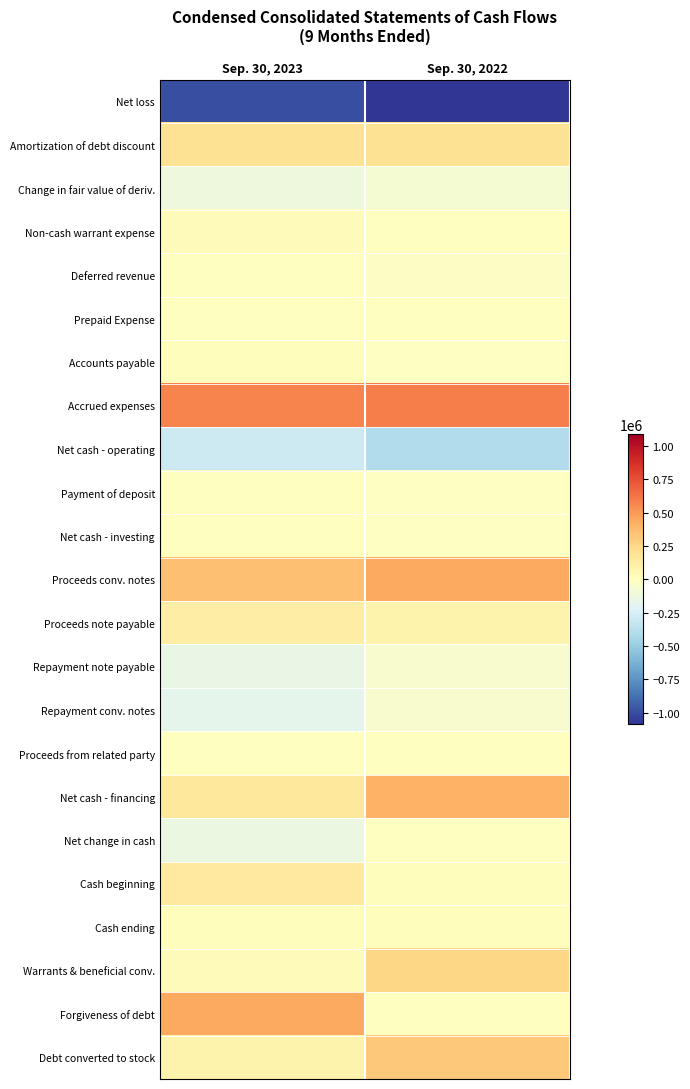

Reading right to left, list all the values displayed in this chart.

Net loss: Sep. 30, 2022=-1086627	Sep. 30, 2023=-994500
Amortization of debt discount: Sep. 30, 2022=201890	Sep. 30, 2023=199833
Change in fair value of deriv.: Sep. 30, 2022=-71305	Sep. 30, 2023=-111642
Non-cash warrant expense: Sep. 30, 2022=0	Sep. 30, 2023=22396
Deferred revenue: Sep. 30, 2022=-21500	Sep. 30, 2023=0
Prepaid Expense: Sep. 30, 2022=0	Sep. 30, 2023=2250
Accounts payable: Sep. 30, 2022=-16434	Sep. 30, 2023=16000
Accrued expenses: Sep. 30, 2022=586696	Sep. 30, 2023=572174
Net cash - operating: Sep. 30, 2022=-407280	Sep. 30, 2023=-293489
Payment of deposit: Sep. 30, 2022=-10000	Sep. 30, 2023=0
Net cash - investing: Sep. 30, 2022=-10000	Sep. 30, 2023=0
Proceeds conv. notes: Sep. 30, 2022=443550	Sep. 30, 2023=349458
Proceeds note payable: Sep. 30, 2022=80000	Sep. 30, 2023=119687
Repayment note payable: Sep. 30, 2022=-52358	Sep. 30, 2023=-145646
Repayment conv. notes: Sep. 30, 2022=-55500	Sep. 30, 2023=-171806
Proceeds from related party: Sep. 30, 2022=0	Sep. 30, 2023=6700
Net cash - financing: Sep. 30, 2022=415692	Sep. 30, 2023=158393
Net change in cash: Sep. 30, 2022=-1588	Sep. 30, 2023=-135096
Cash beginning: Sep. 30, 2022=13295	Sep. 30, 2023=149714
Cash ending: Sep. 30, 2022=11707	Sep. 30, 2023=14618
Warrants & beneficial conv.: Sep. 30, 2022=259607	Sep. 30, 2023=22396
Forgiveness of debt: Sep. 30, 2022=0	Sep. 30, 2023=446503
Debt converted to stock: Sep. 30, 2022=320911	Sep. 30, 2023=80175